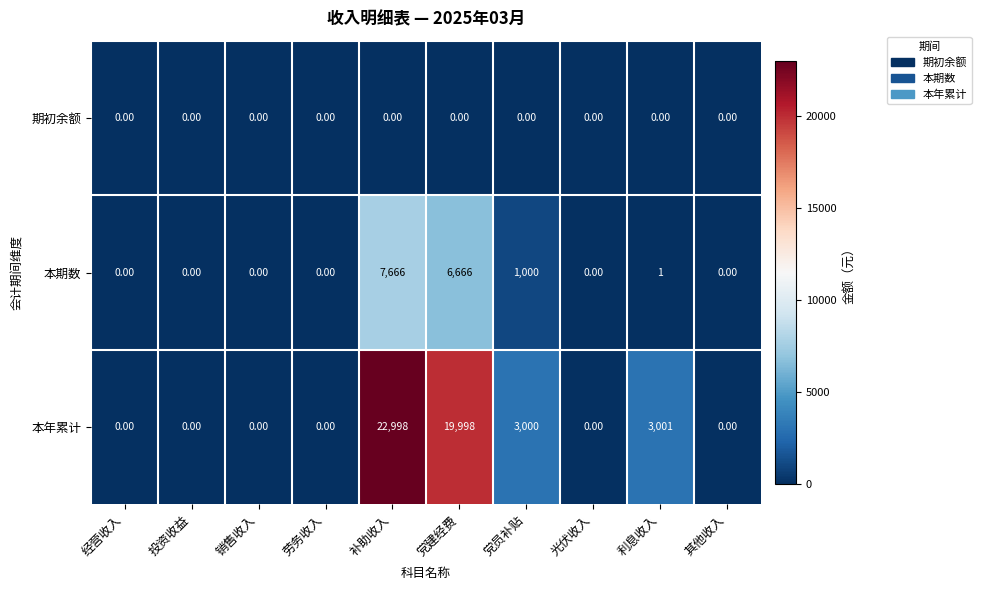

Which series has the largest total across all categories?

本年累计